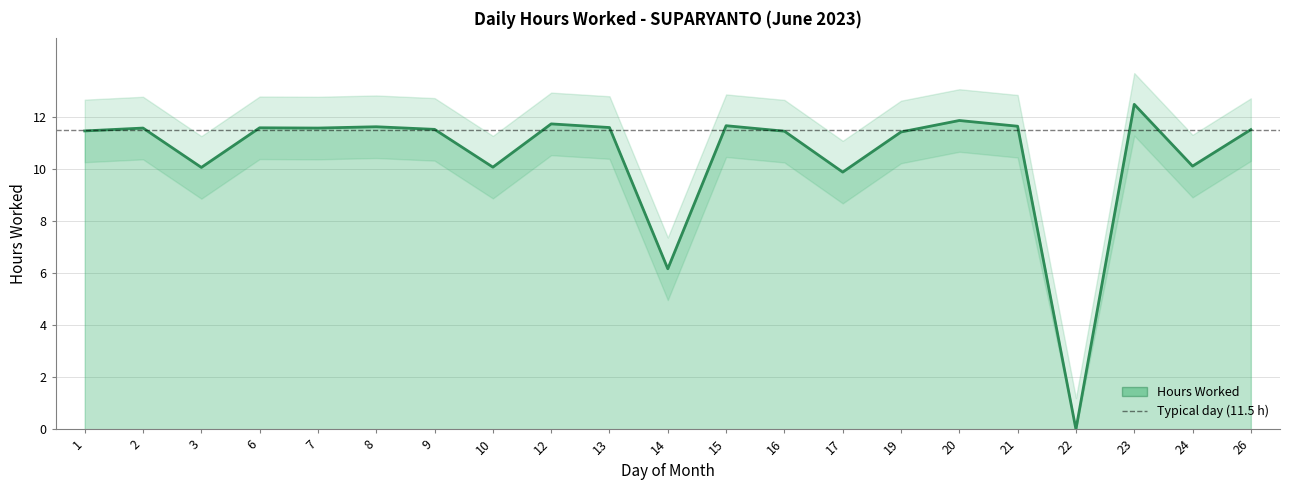

True or false: the data shows 3.3 at 17.

False